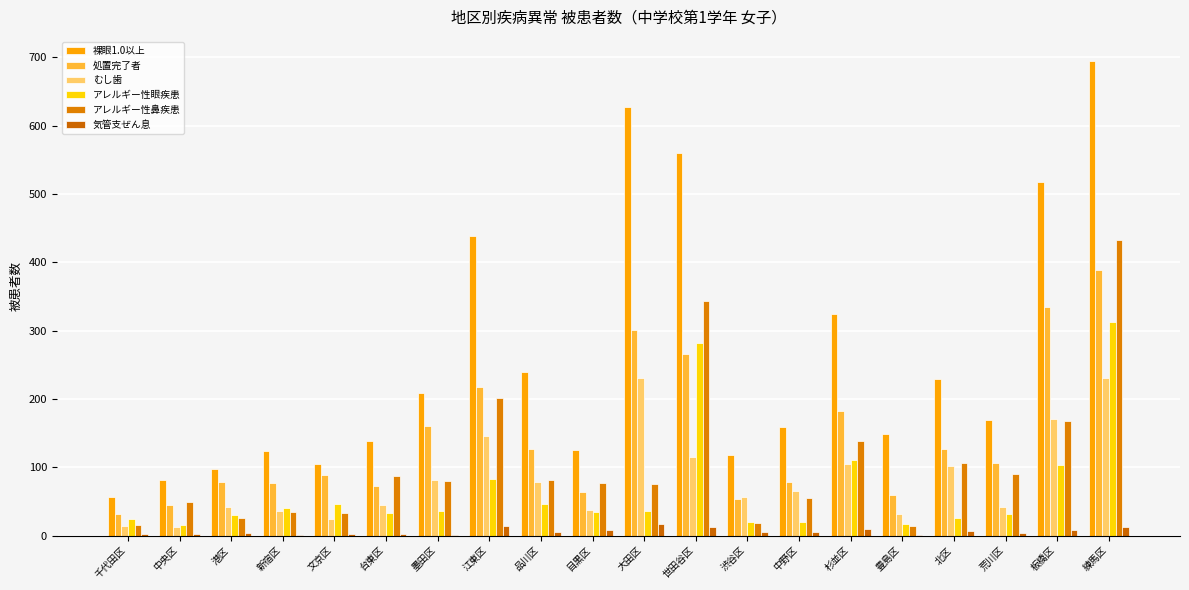

What is the maximum value shown in the chart?

695